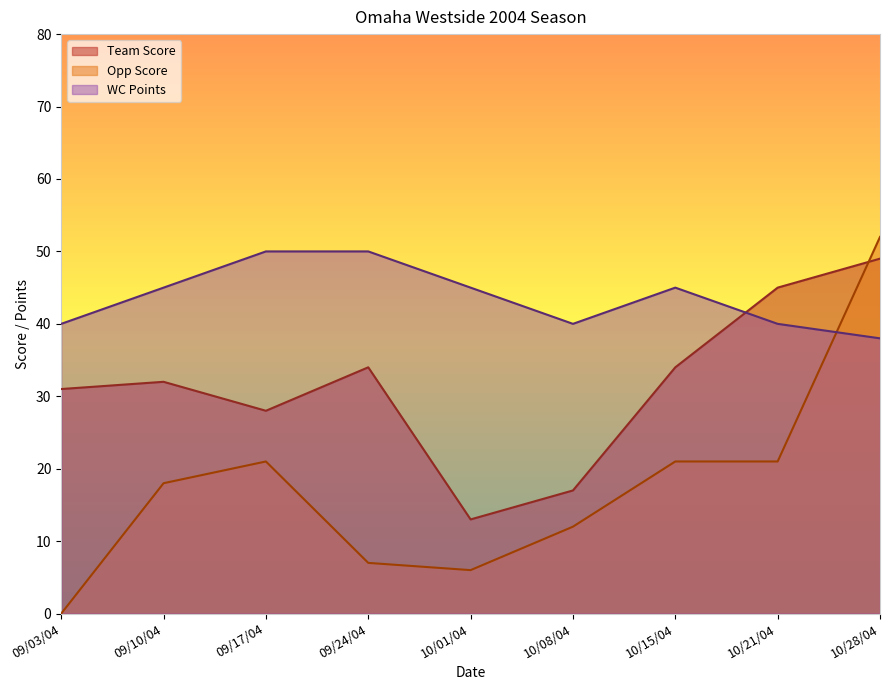

Rank the series by their average value, from lowest to highest.

Opp Score, Team Score, WC Points